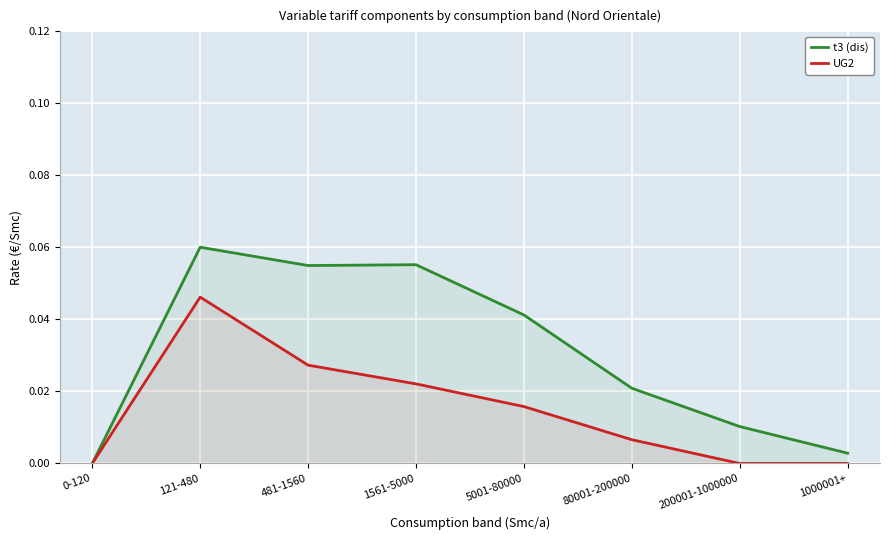

What is the difference between the maximum and second lowest values in the t3 (dis) series?

0.1